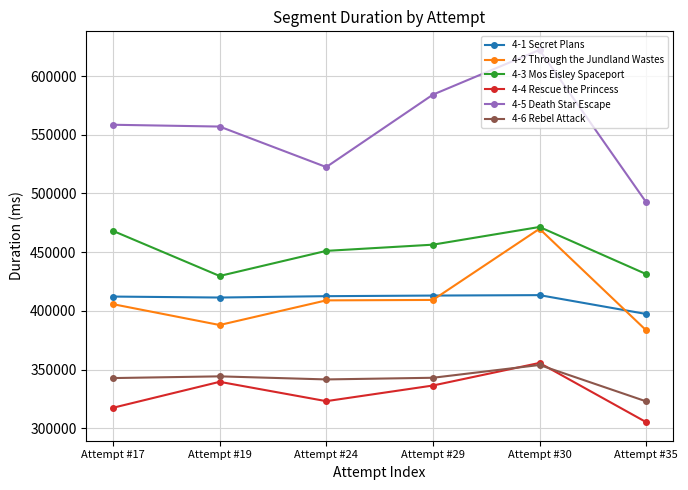

True or false: 4-2 Through the Jundland Wastes and 4-1 Secret Plans intersect in this chart.

True